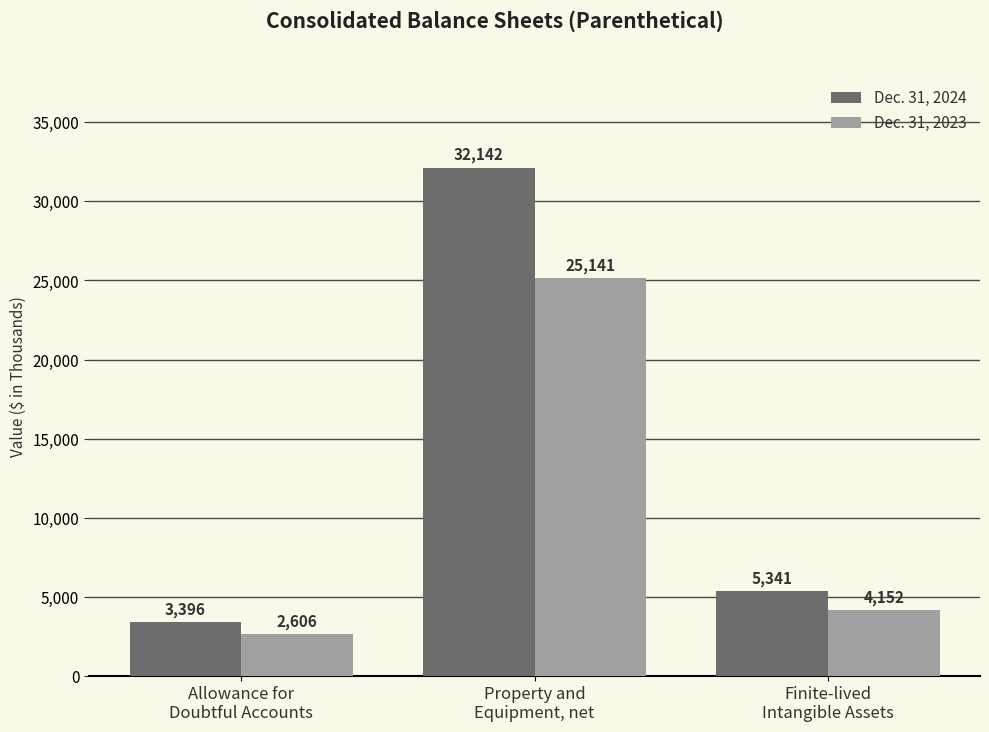

What is the sum of all Dec. 31, 2023 values?

31899